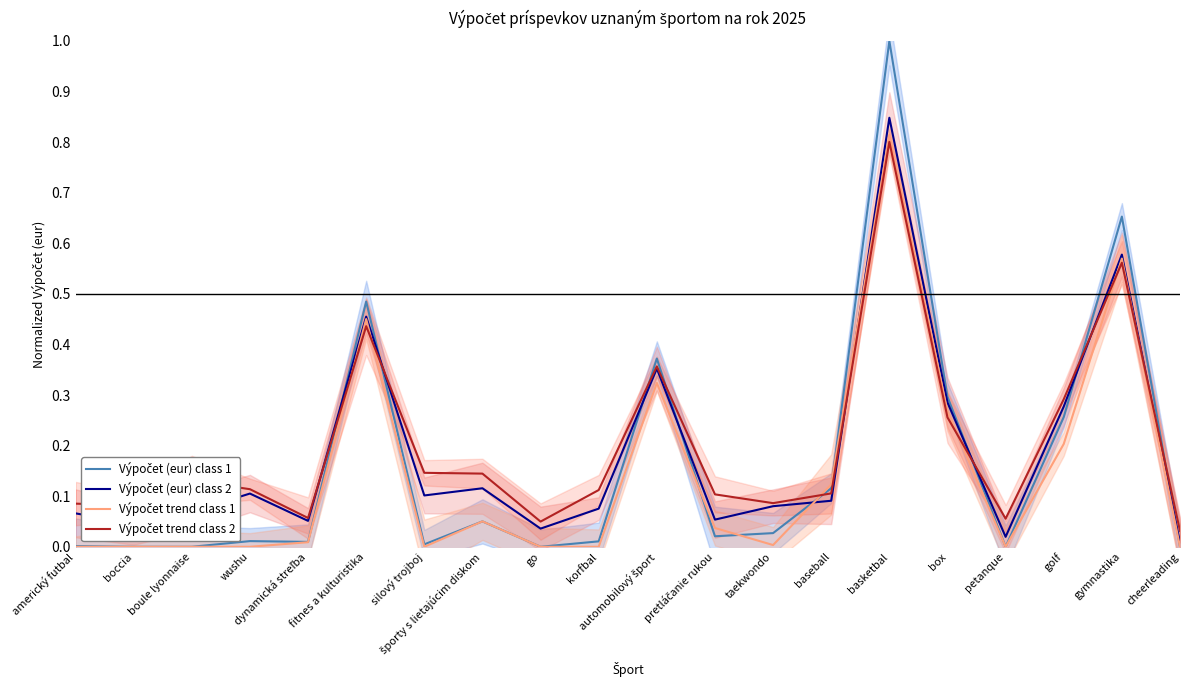

Is the value of Výpočet (eur) class 1 at basketbal greater than the value of Výpočet (eur) class 2 at športy s lietajúcim diskom?

Yes